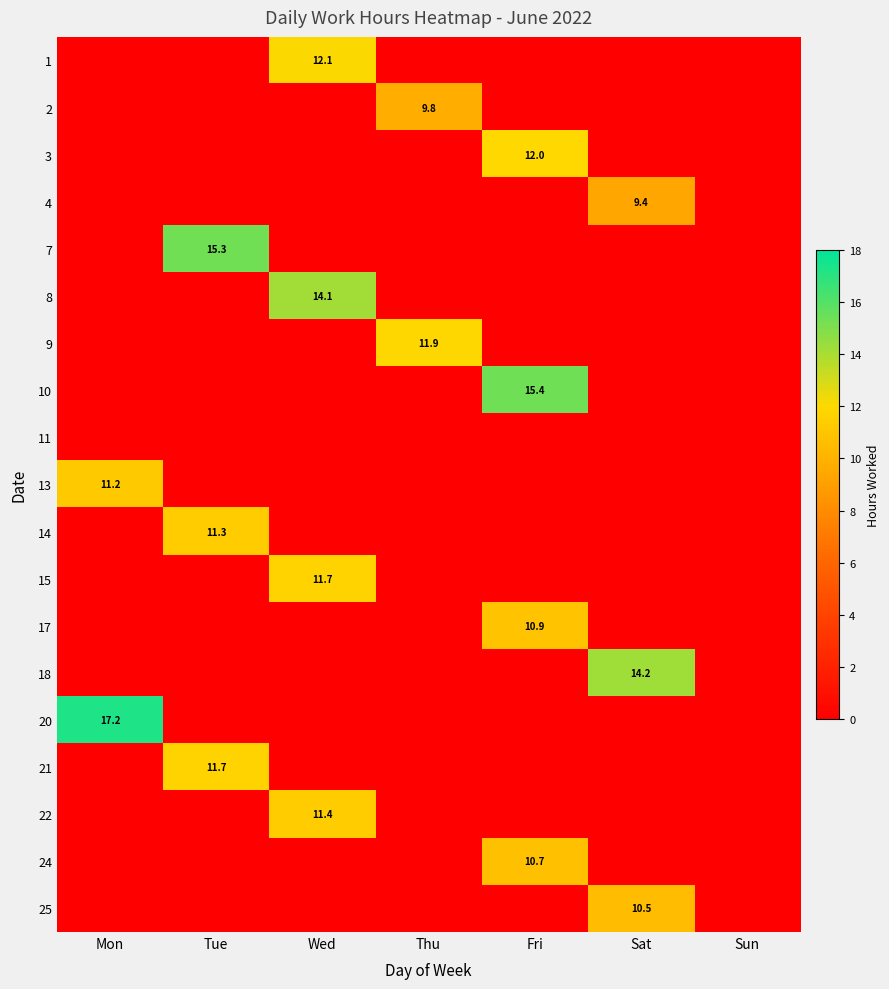

Which label corresponds to the largest value in the chart?

Mon